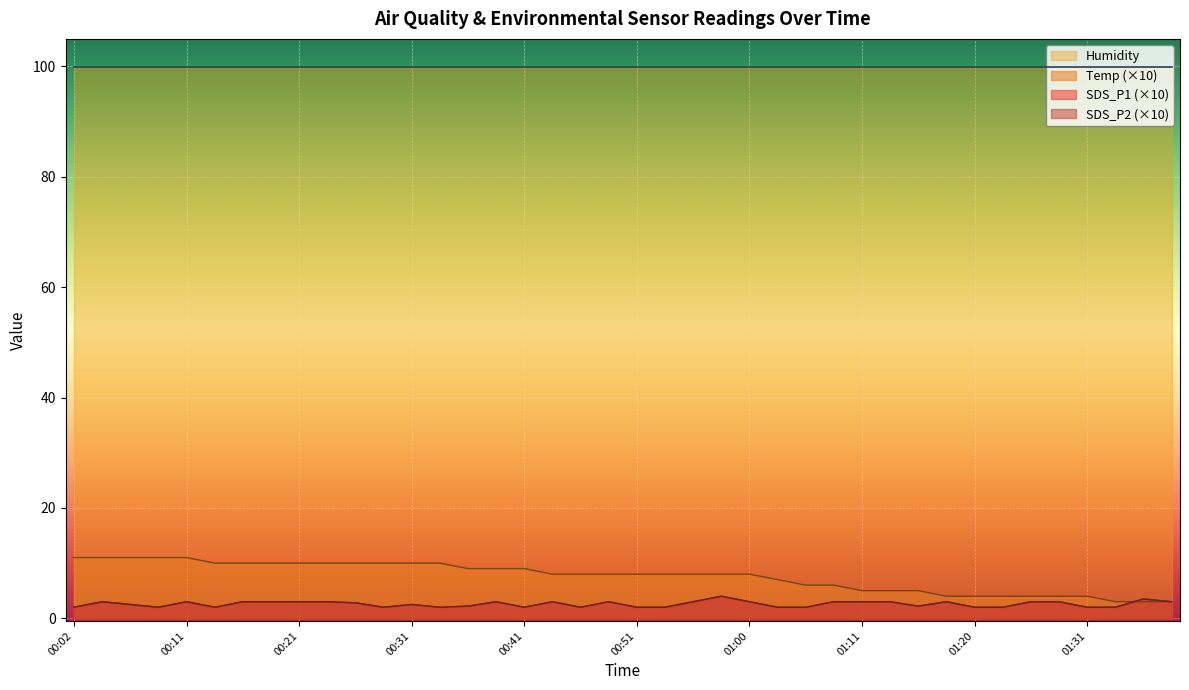

Which series changed the most between 01:16 and 01:20?

Temp